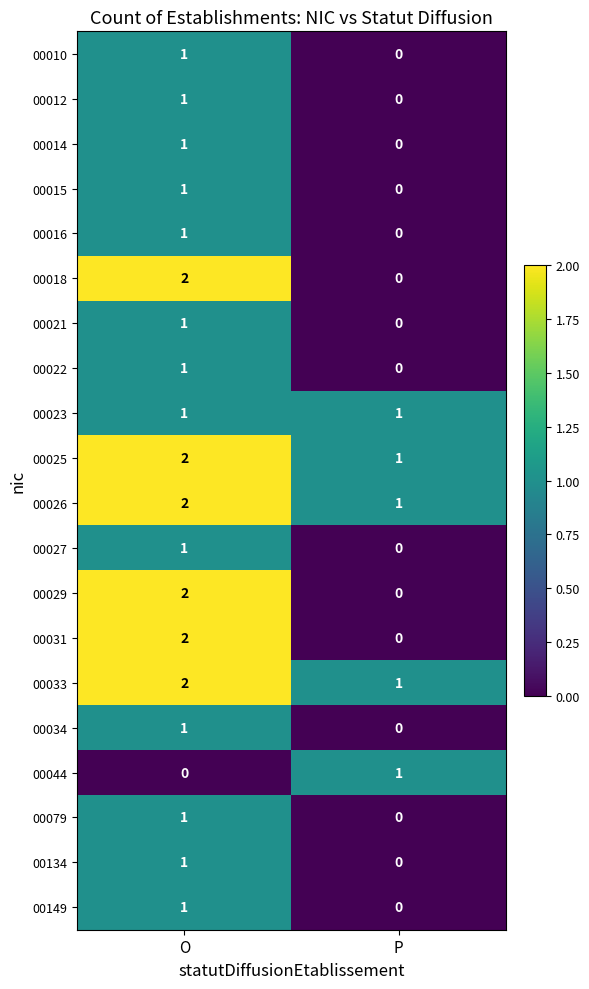

What is the total value across all series at P?

5